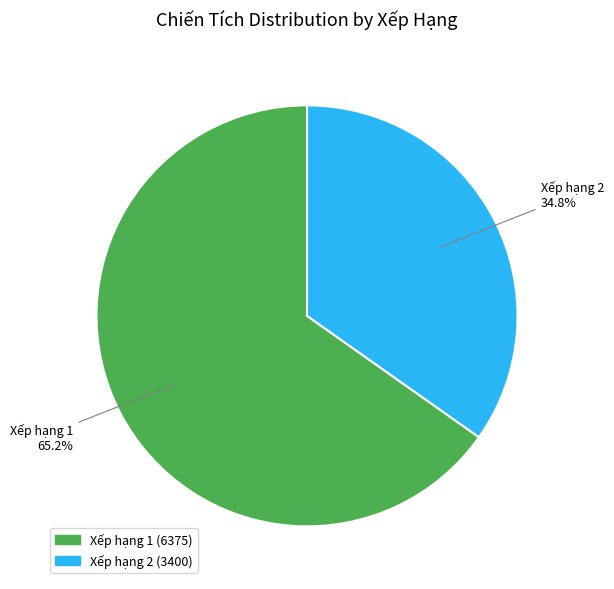

Is there any slice that represents more than half of the pie?

Yes